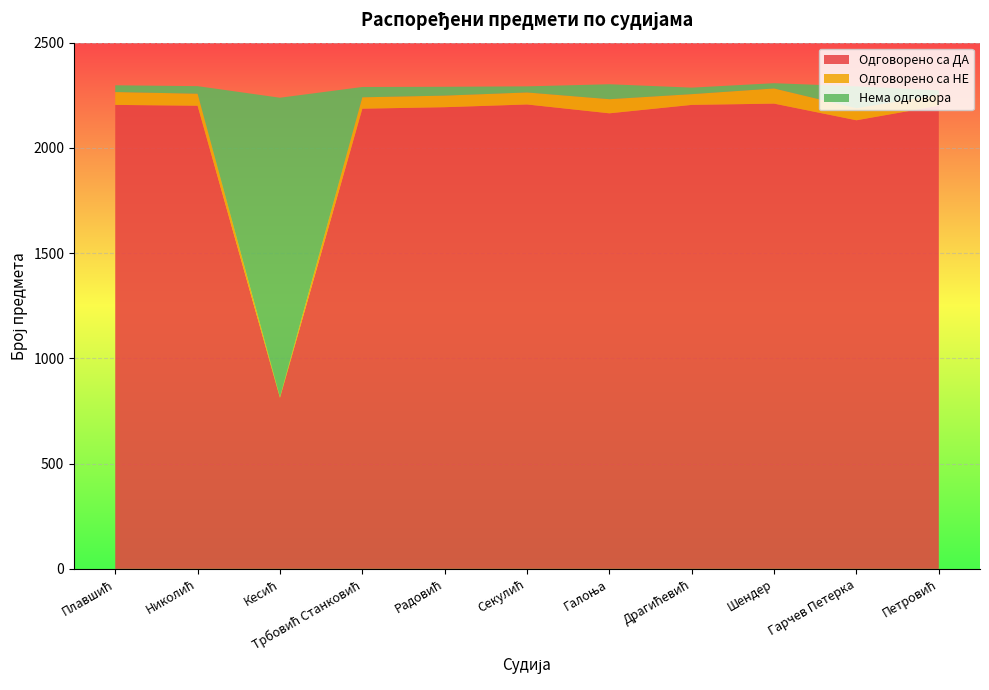

Reading left to right, what are all the values shown in this chart?

Одговорено са ДА: Плавшић=2204	Николић=2200	Кесић=813	Трбовић Станковић=2186	Радовић=2193	Секулић=2206	Галоња=2164	Драгићевић=2204	Шендер=2210	Гарчев Петерка=2131	Петровић=2200
Одговорено са НЕ: Плавшић=61	Николић=57	Кесић=3	Трбовић Станковић=54	Радовић=55	Секулић=57	Галоња=67	Драгићевић=51	Шендер=72	Гарчев Петерка=57	Петровић=52
Нема одговора: Плавшић=32	Николић=36	Кесић=1422	Трбовић Станковић=49	Радовић=42	Секулић=29	Галоња=71	Драгићевић=31	Шендер=25	Гарчев Петерка=104	Петровић=21